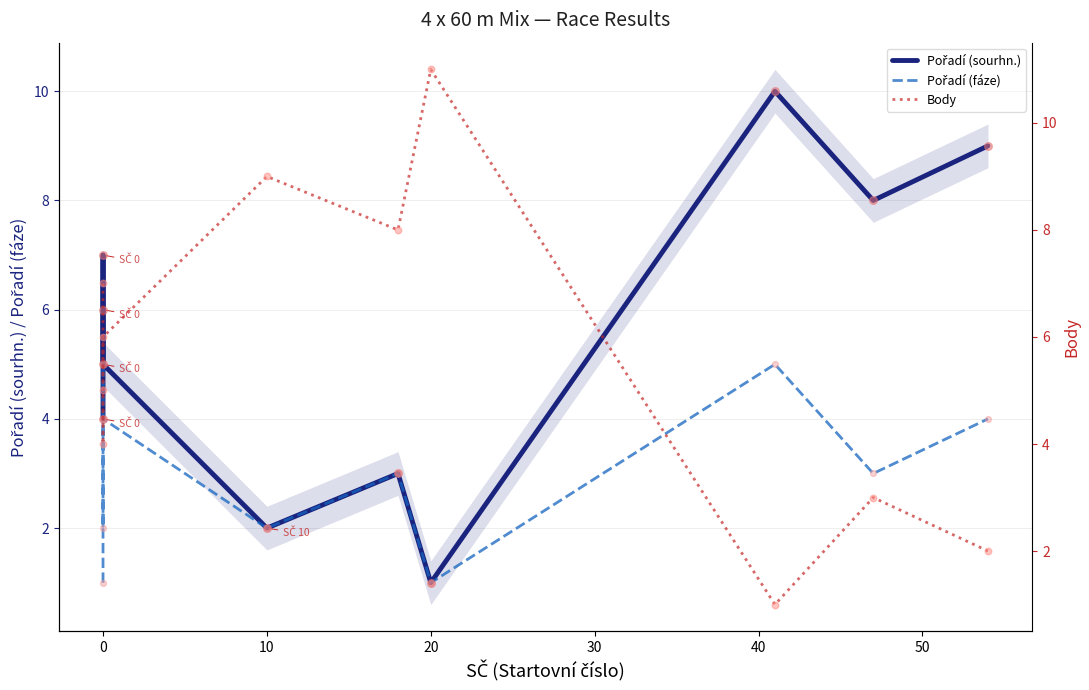

Is the value of Body at −10 greater than the value of Pořadí (fáze) at 9?

Yes